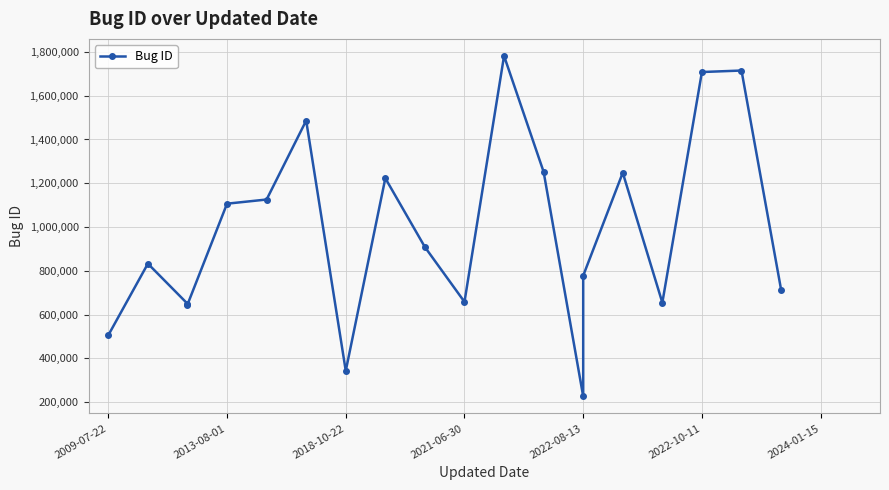

What is the average value?

978112